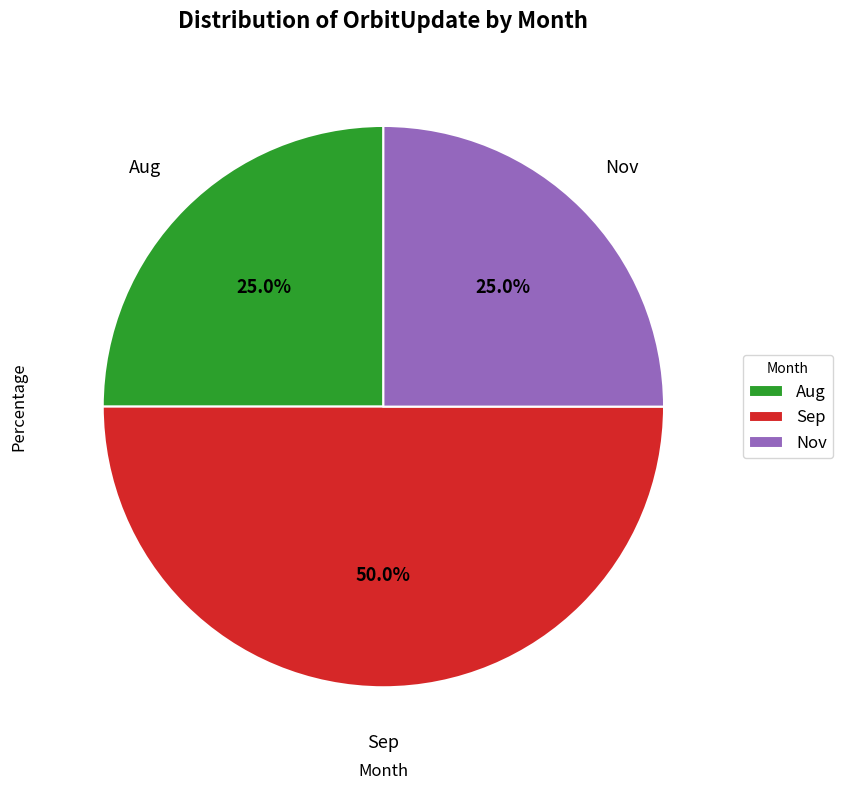

Is it true that Sep is 50% of the pie?

True